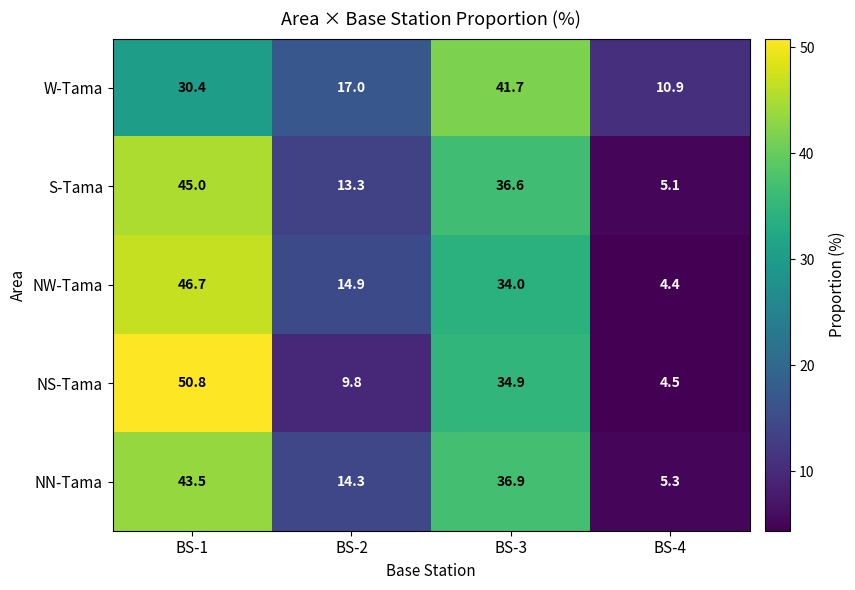

Which label corresponds to the smallest value in the chart?

BS-4